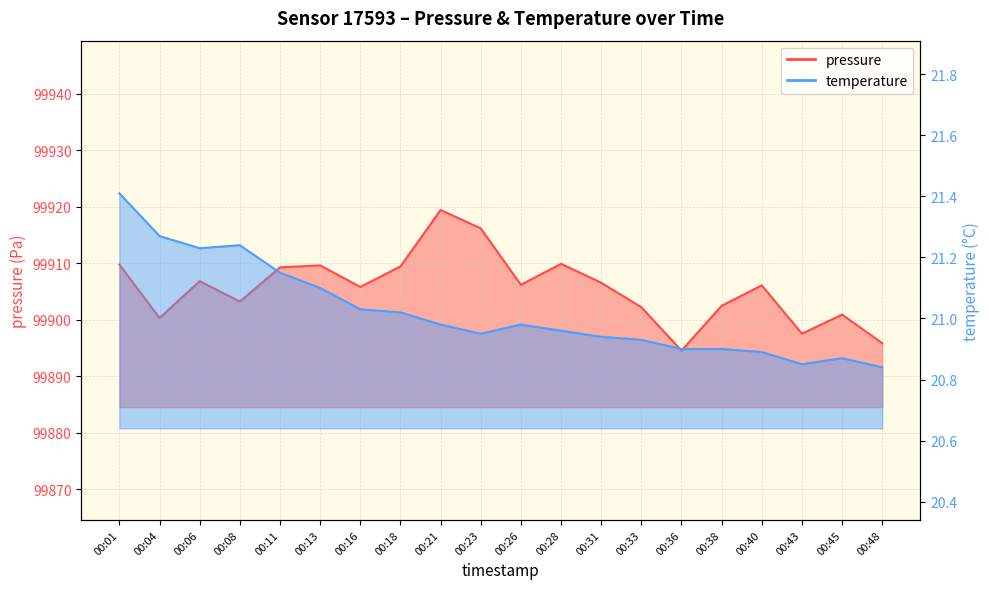

True or false: pressure and temperature cross at least once.

False